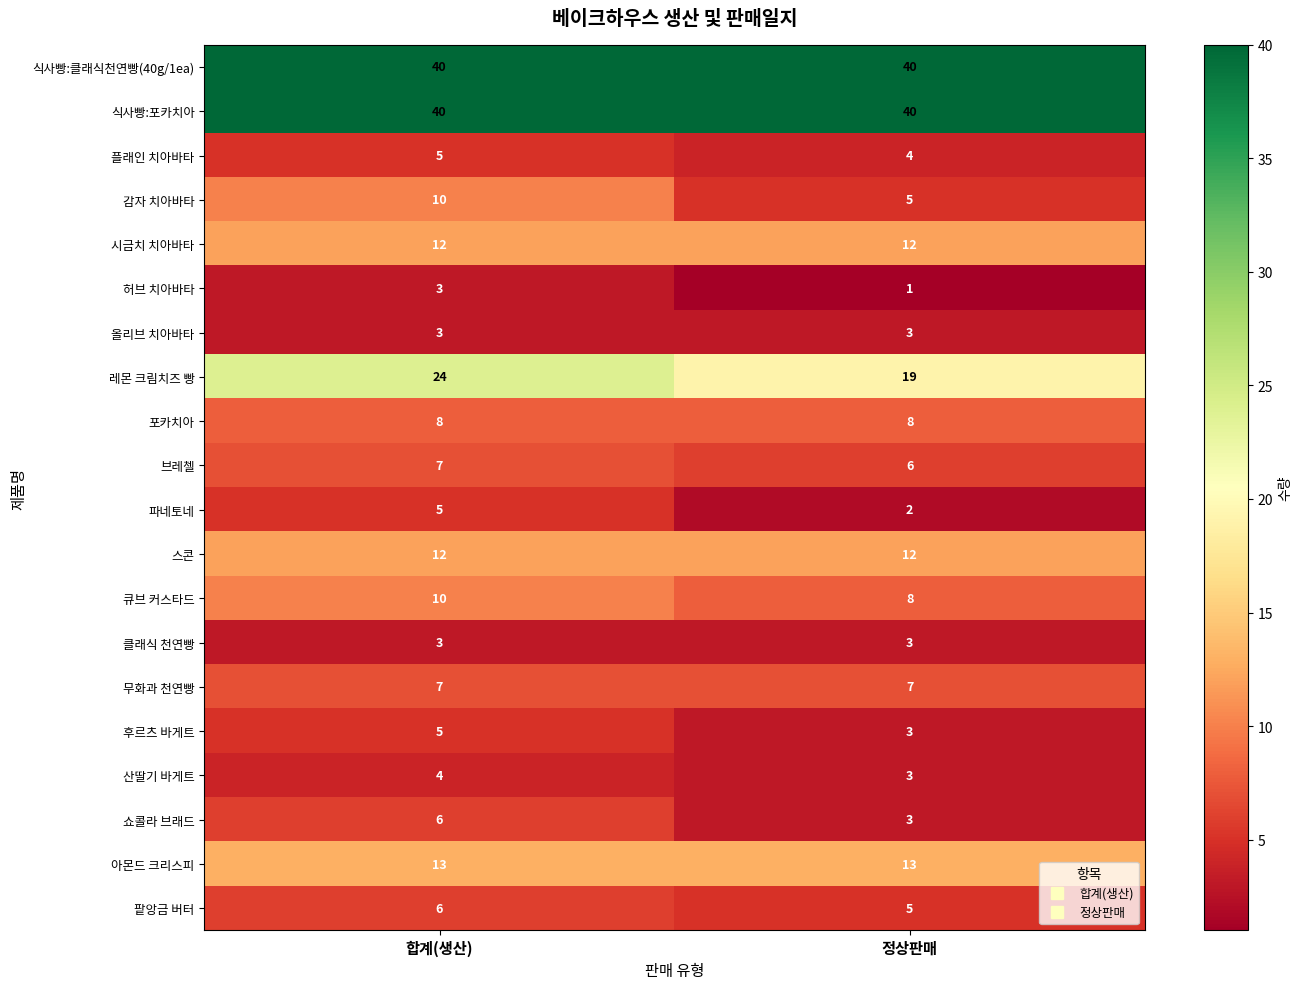

At which category is the sum across all series the highest?

합계(생산)